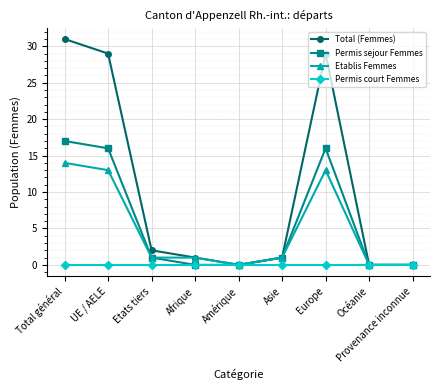

At which label does Etablis Femmes first exceed 1?

Total général